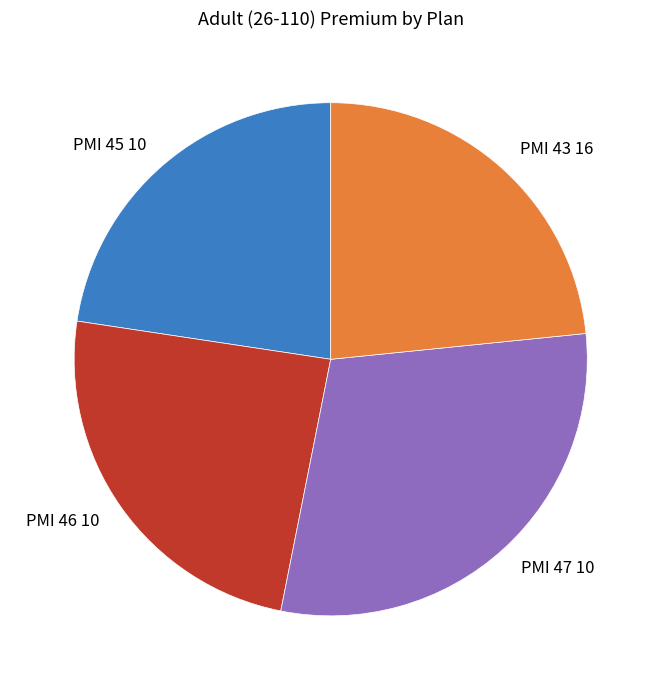

Rank the categories by value from lowest to highest.

PMI 45 10, PMI 43 16, PMI 46 10, PMI 47 10